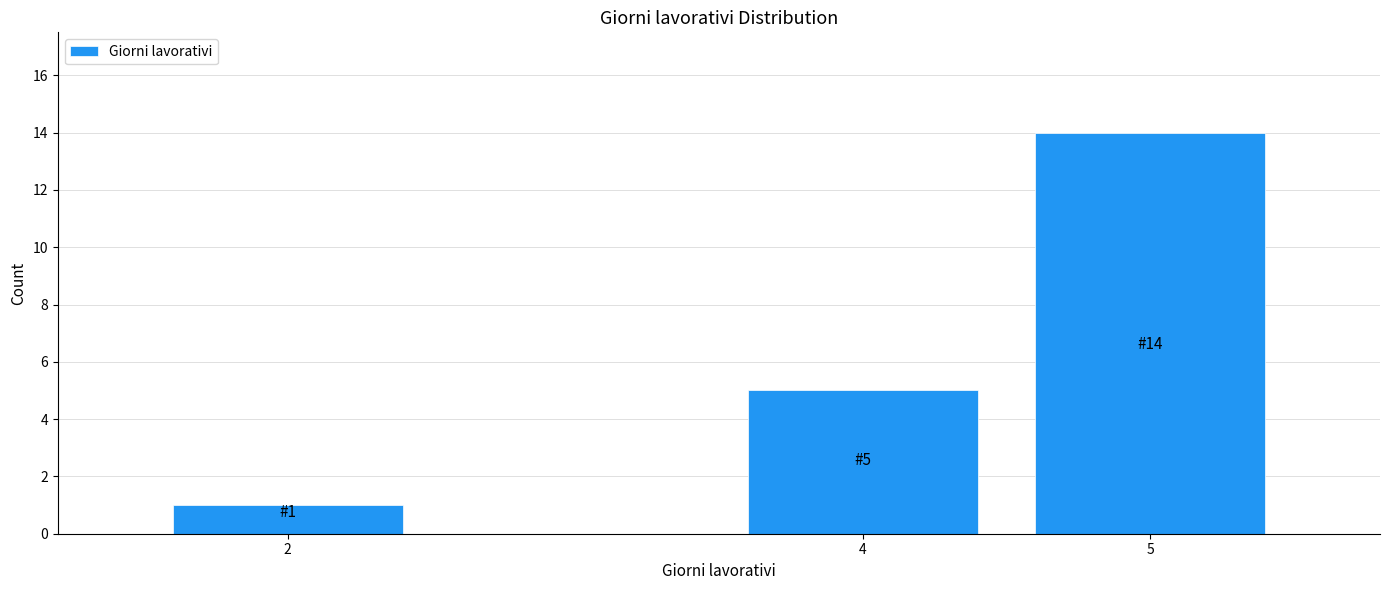

Reading left to right, list all the values displayed in this chart.

2=1	4=5	5=14